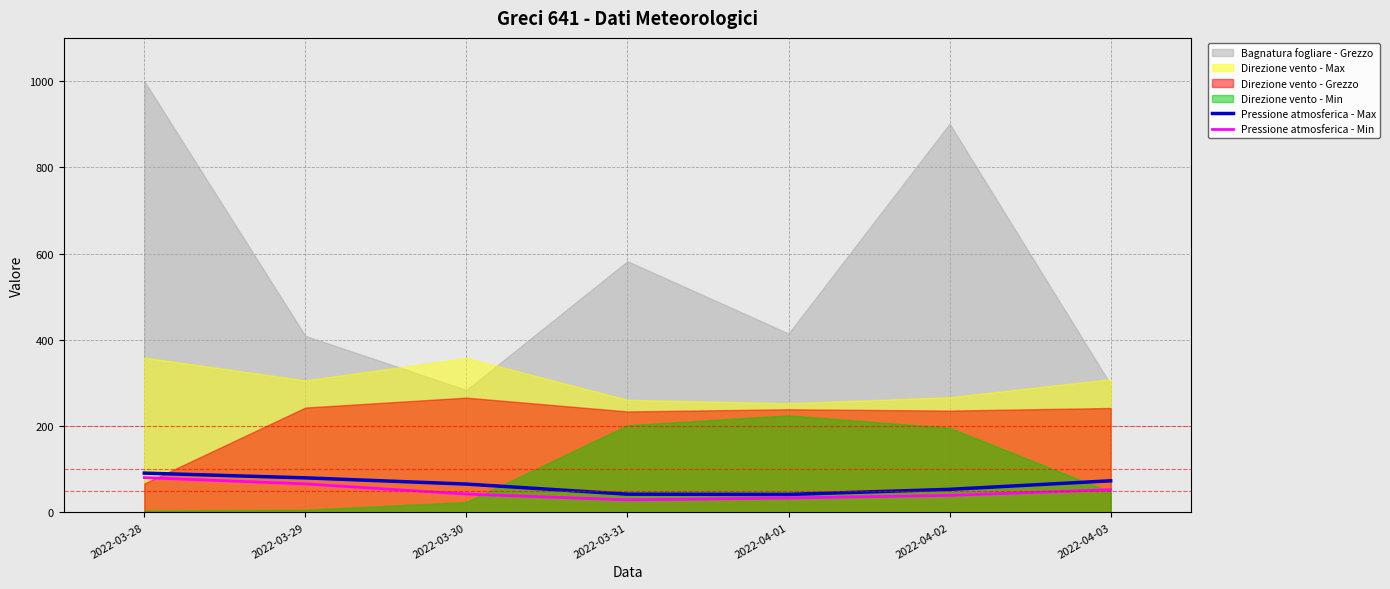

The Pressione atmosferica - Min series shows 17.5 at 2022-03-29. True or false?

False